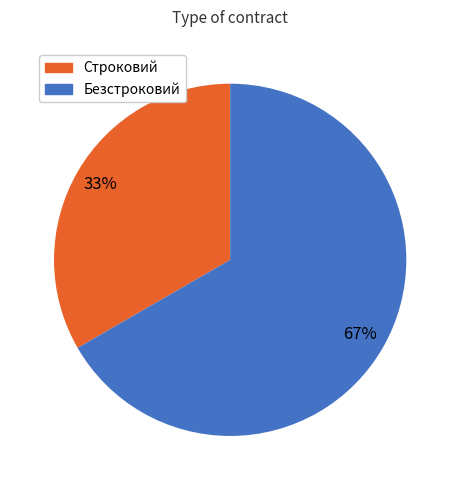

What is the ratio of the value at Строковий to the value at Безстроковий?

0.5